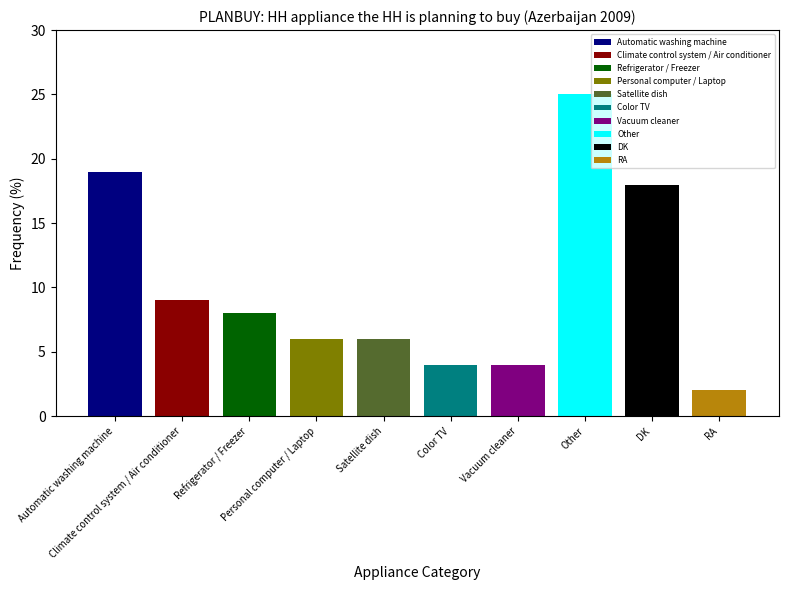

How many data points does each series have?

10